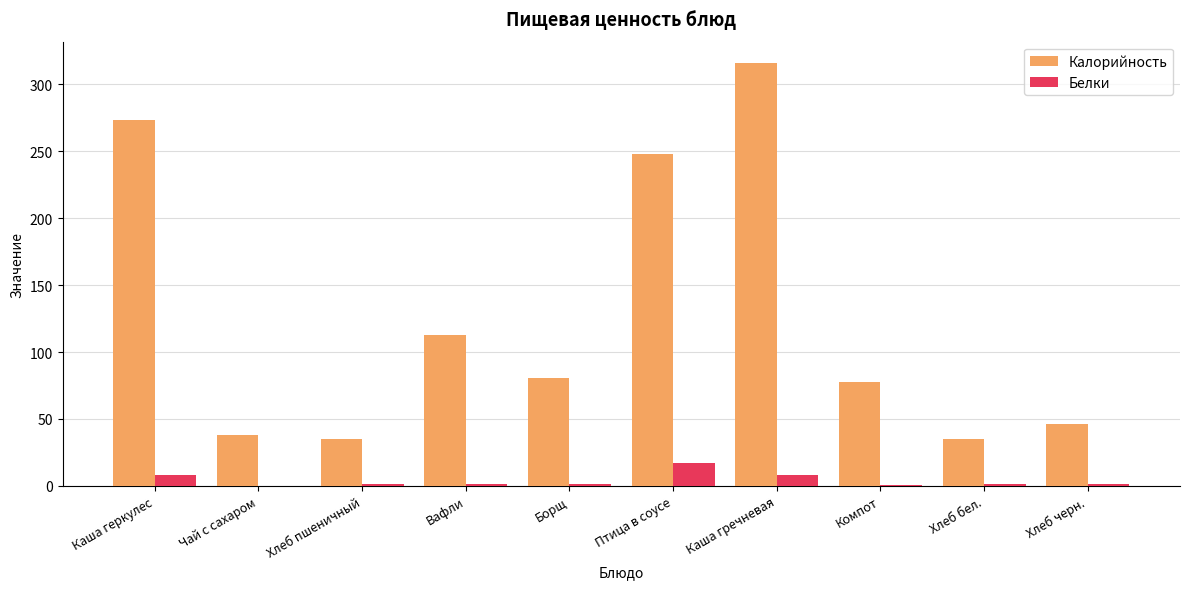

Which series changed the most between Вафли and Борщ?

Калорийность